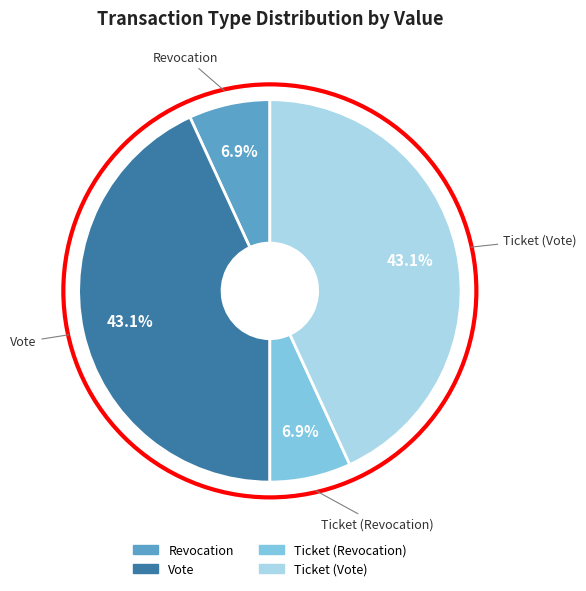

How many segments does this pie chart have?

4